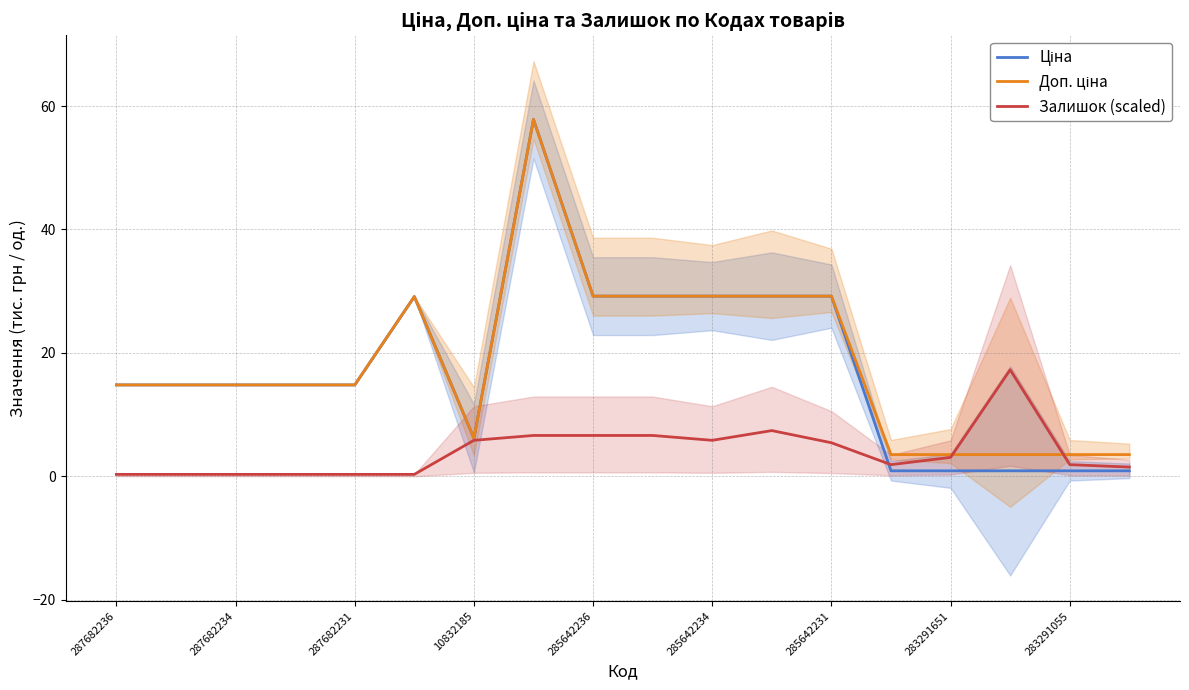

Is it true that Залишок (scaled) equals 2.4 at 17?

False